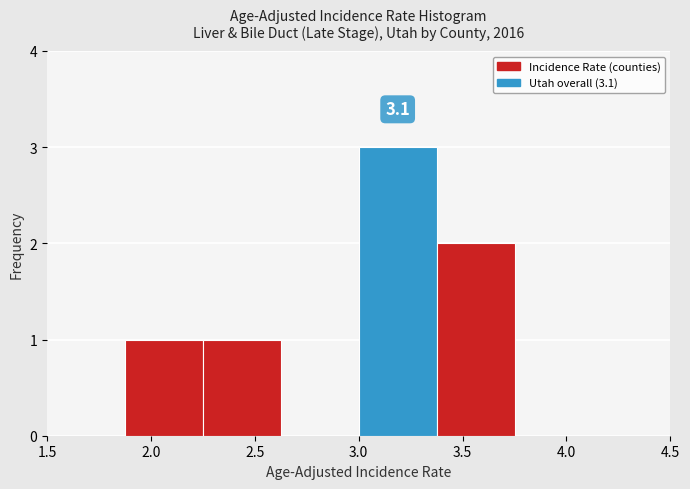

Which range on the x-axis has the tallest bar?

3.000 to 3.375